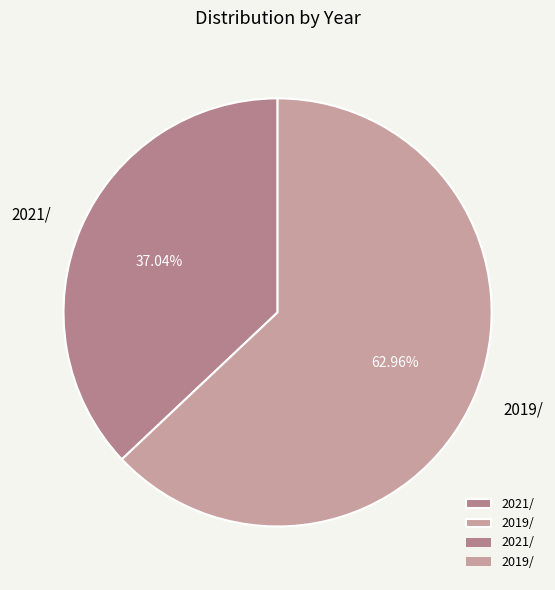

To the nearest percent, what is the combined percentage of 2021/ and 2019/?

100%